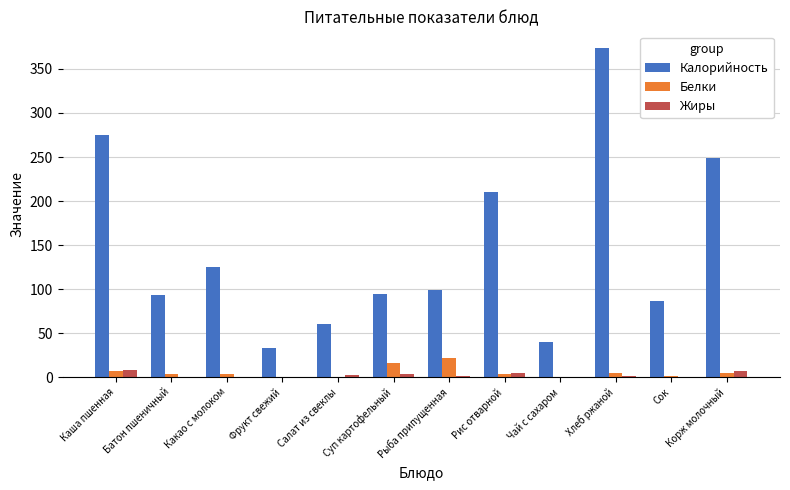

What is the sum of all Жиры values?

31.2